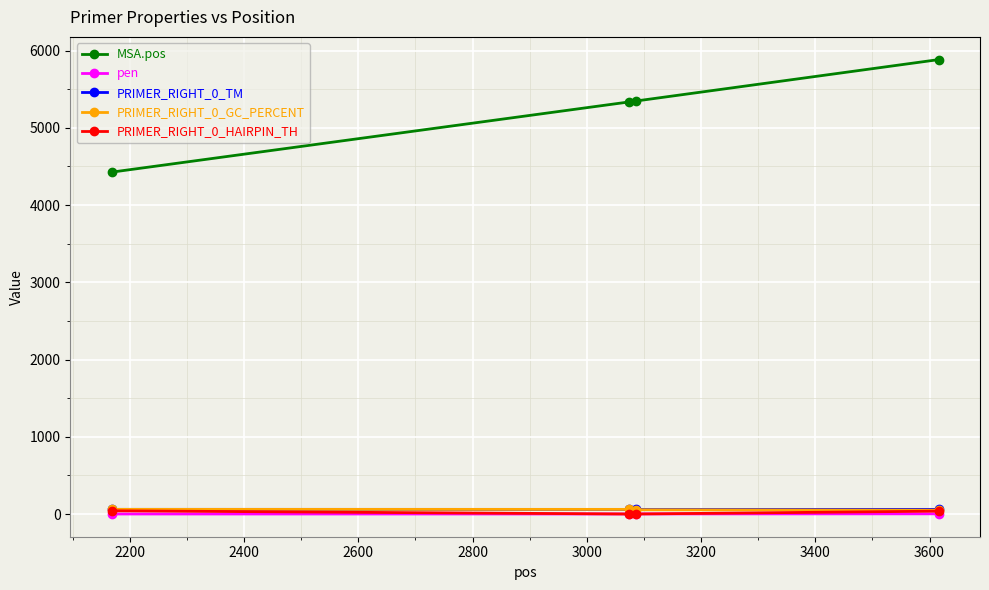

What is the value of the MSA.pos point at the 2nd from the left?

5335.0